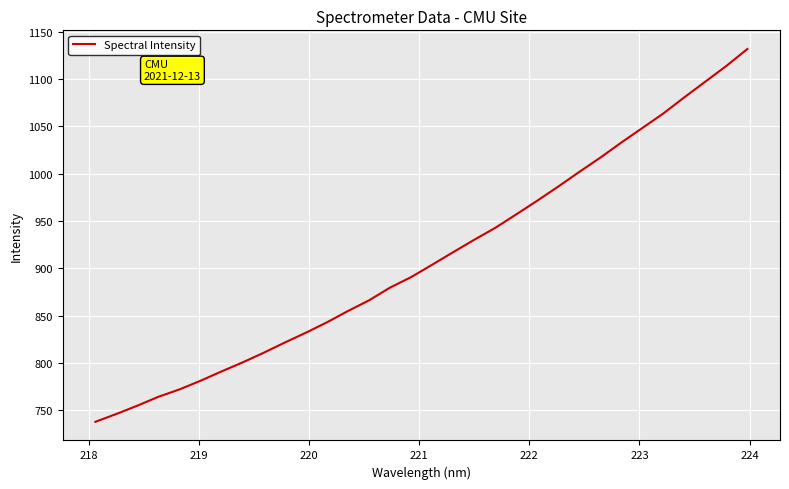

Reading left to right, list all the values displayed in this chart.

738.0	746.4	755.1	764.5	772.3	781.5	791.3	800.8	811.0	821.8	832.2	843.1	855.1	866.3	879.8	890.8	903.9	917.2	930.2	942.8	957.1	971.6	986.5	1002.0	1017.0	1033.0	1048.3	1063.7	1080.8	1097.3	1113.9	1131.8